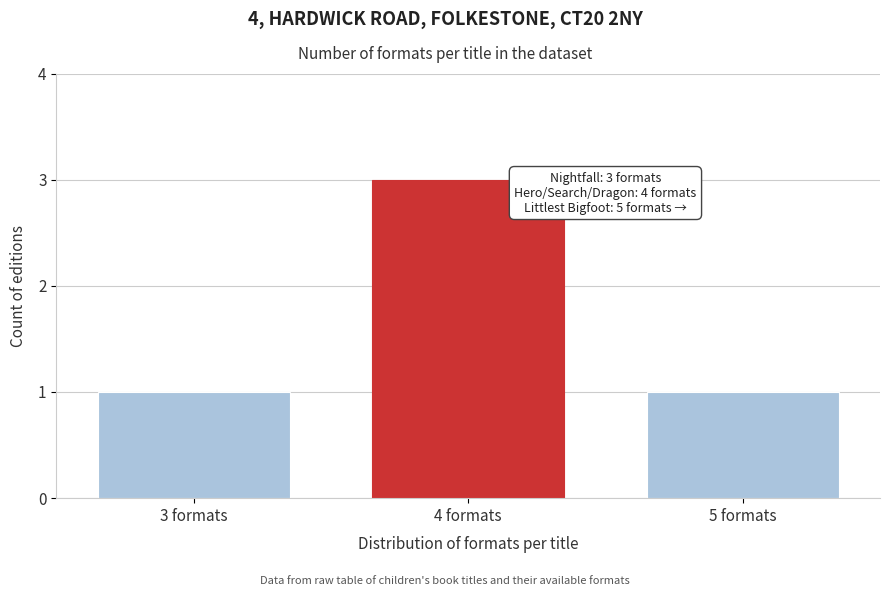

Reading left to right, what are all the values shown in this chart?

1	3	1